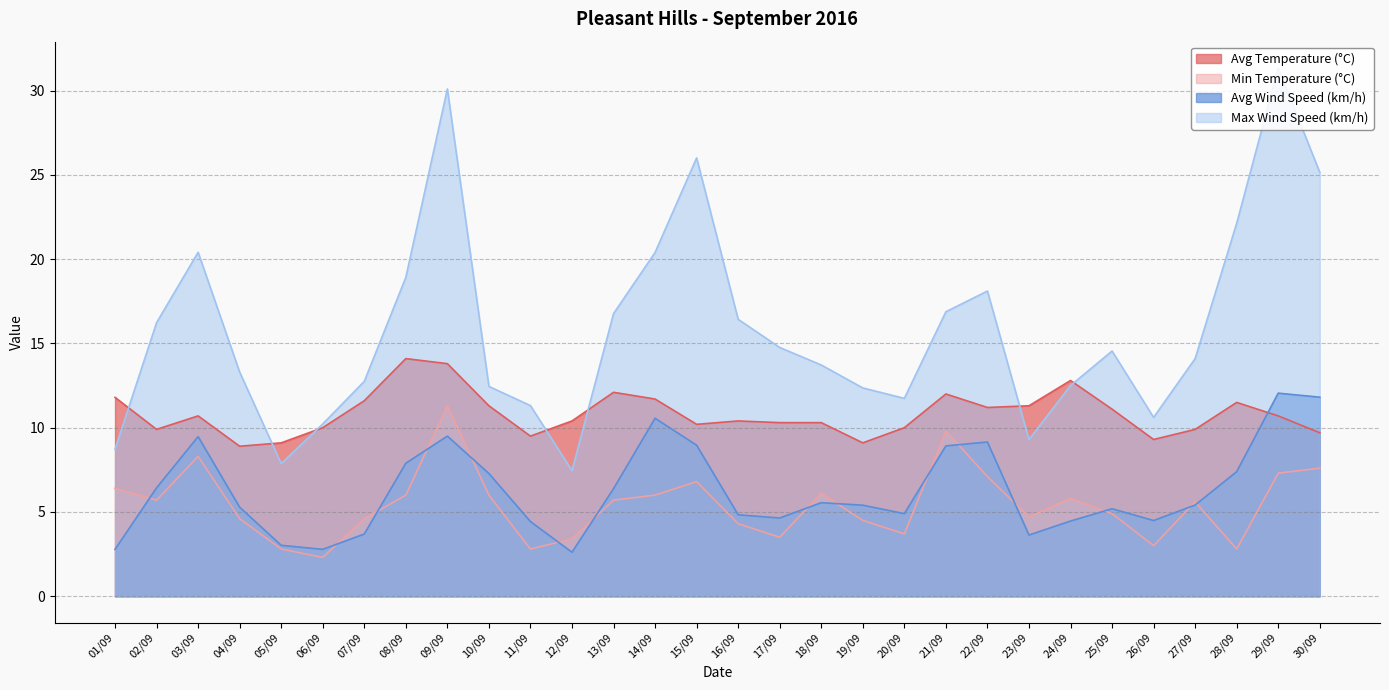

True or false: Max Wind Speed (km/h) and Min Temperature (°C) intersect in this chart.

False